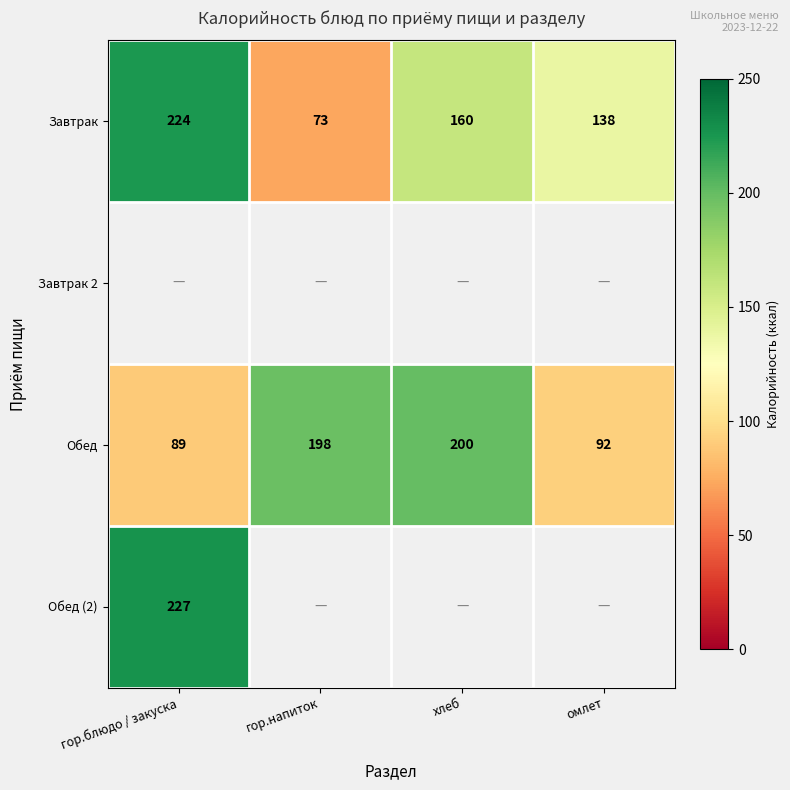

What is the average value of the Обед series?

145